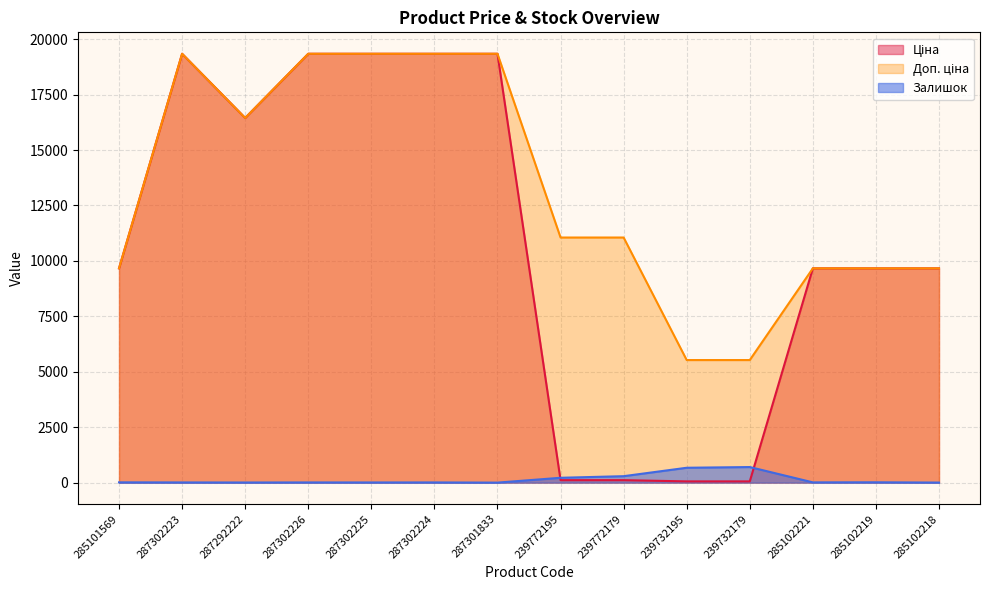

What is the sum of all Ціна values?

152153.8